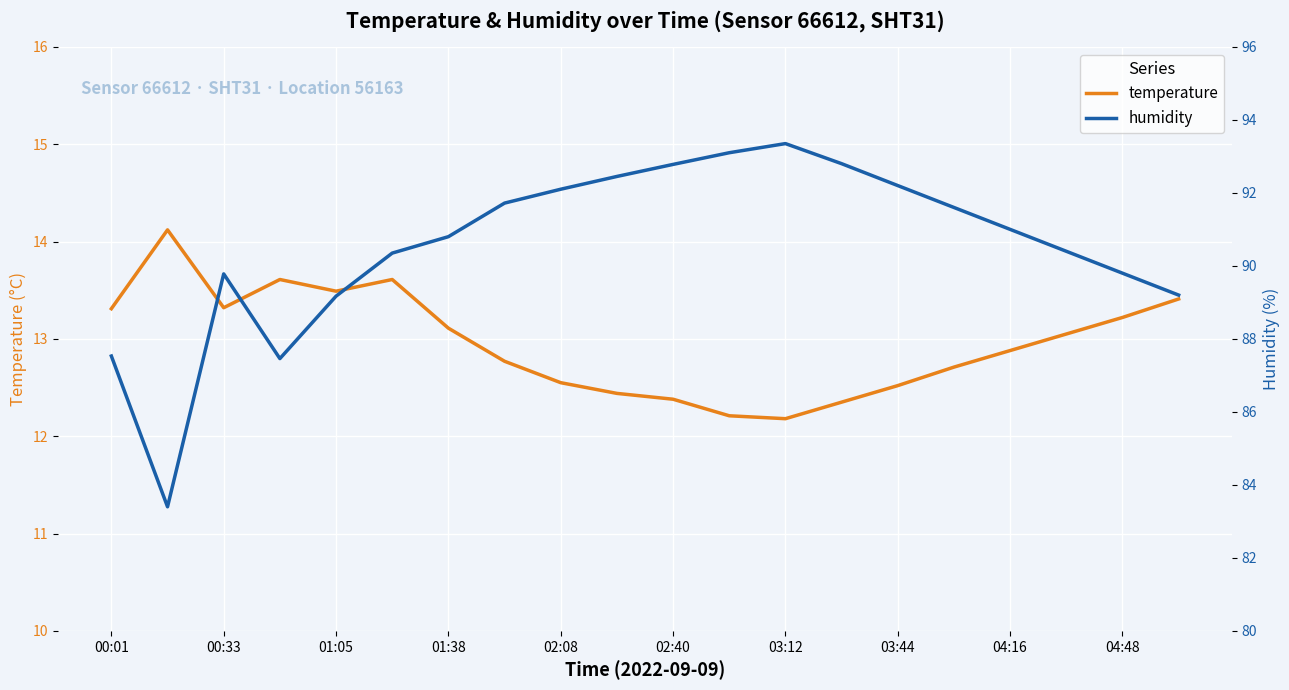

What is the approximate value of temperature at 02:08?

12.6